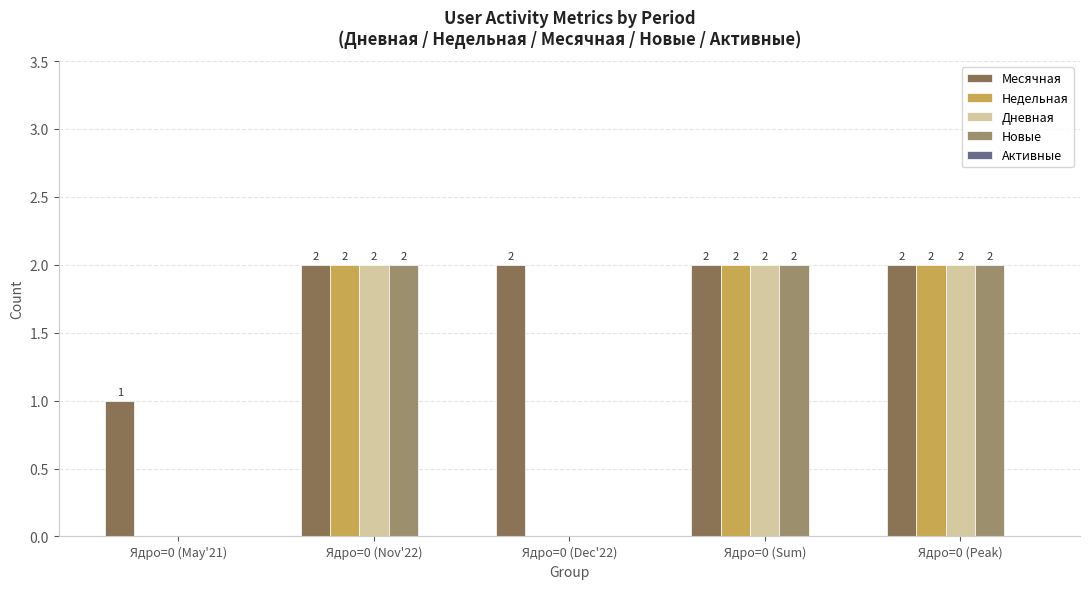

Which series has the largest total across all categories?

Месячная